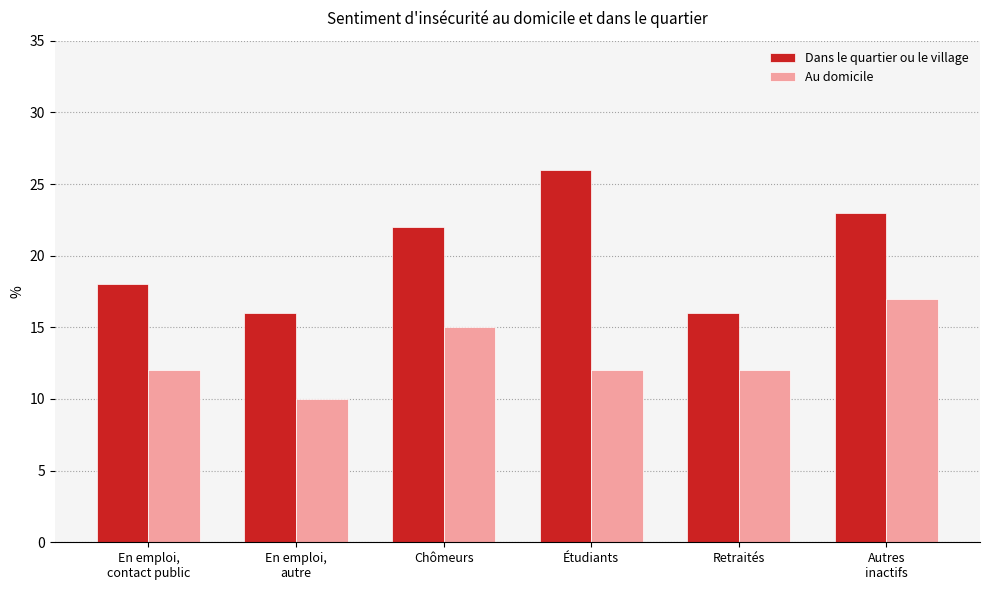

What is the sum of all Dans le quartier ou le village values?

121